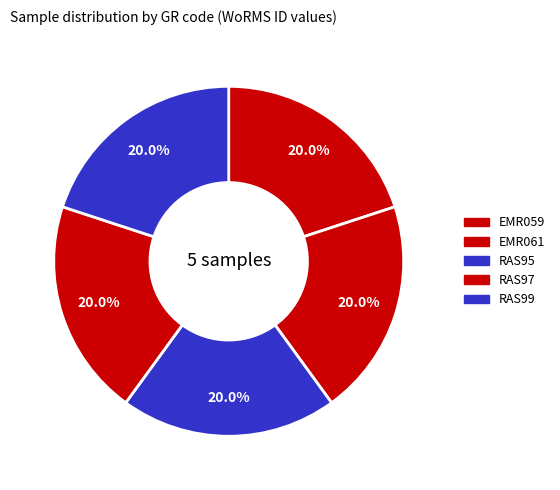

Count the number of slices in the pie.

5